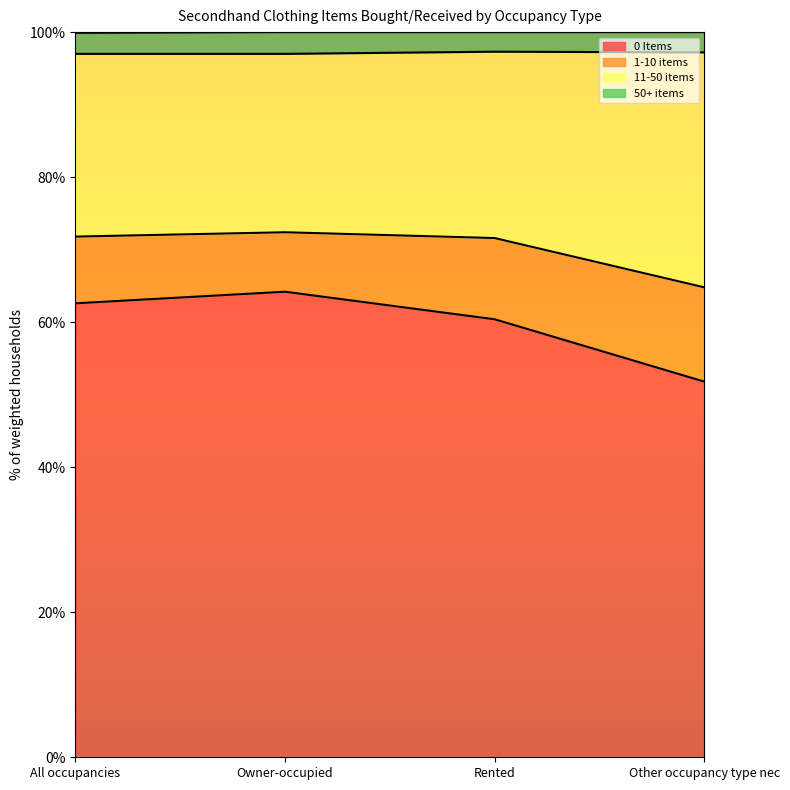

At which label does 11-50 items first exceed 71?

All occupancies